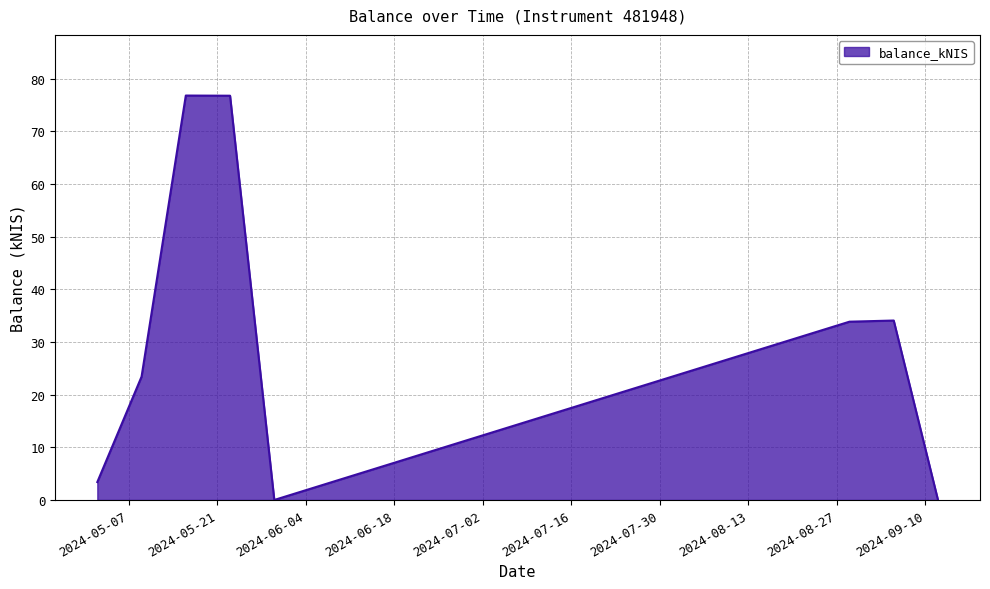

What is the average value?

31.0